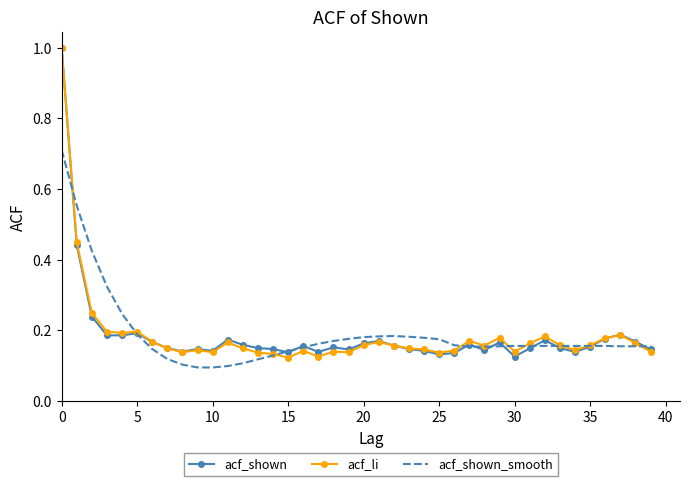

What is the highest value of the acf_li series?

1.0